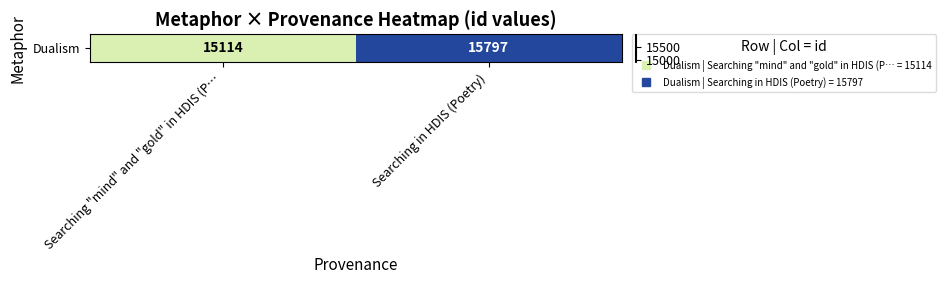

What is the change in value from Searching "mind" and "gold" in HDIS (P… to Searching in HDIS (Poetry)?

+683